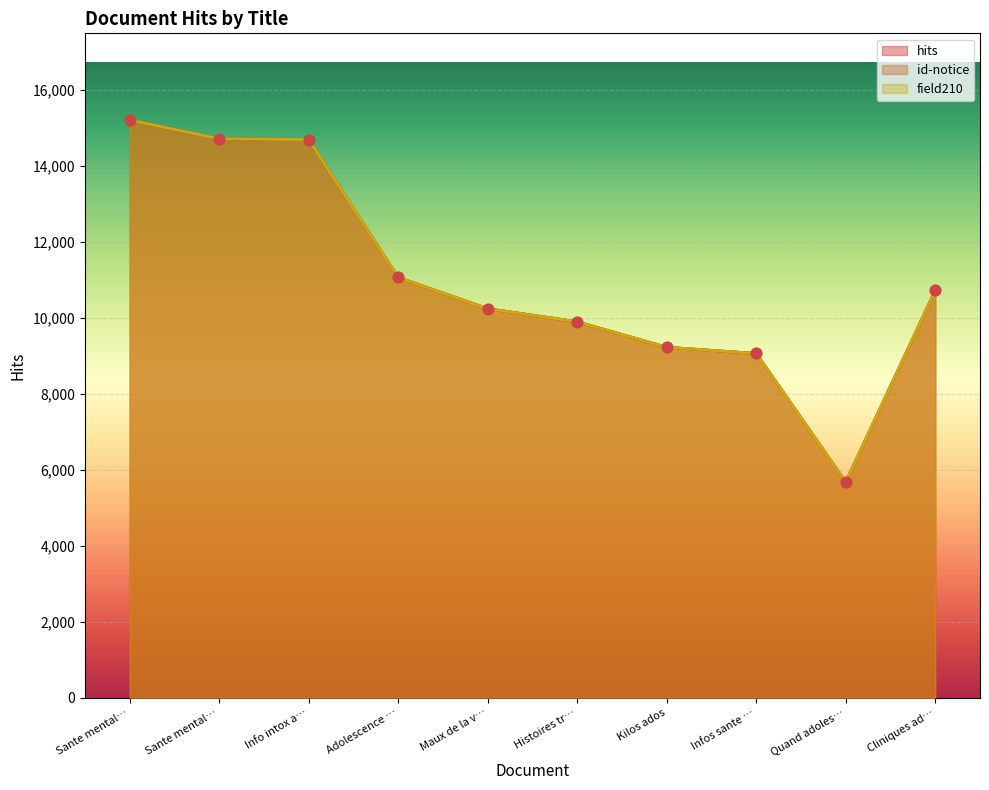

At how many categories does at least one series exceed 9350?

7